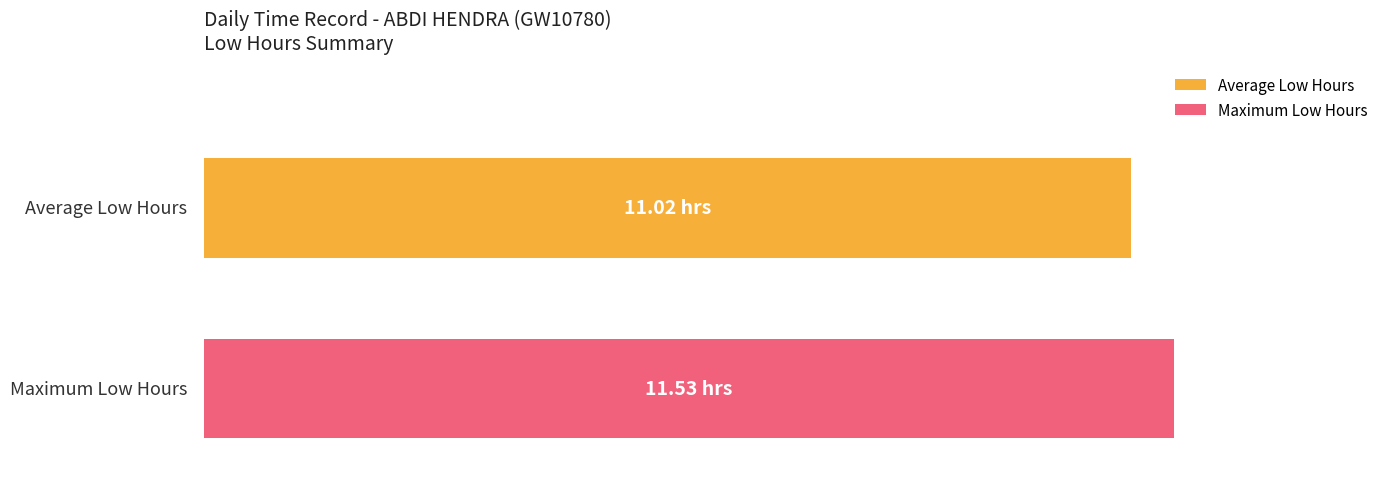

What are all the series names shown in the legend?

Average Low Hours, Maximum Low Hours